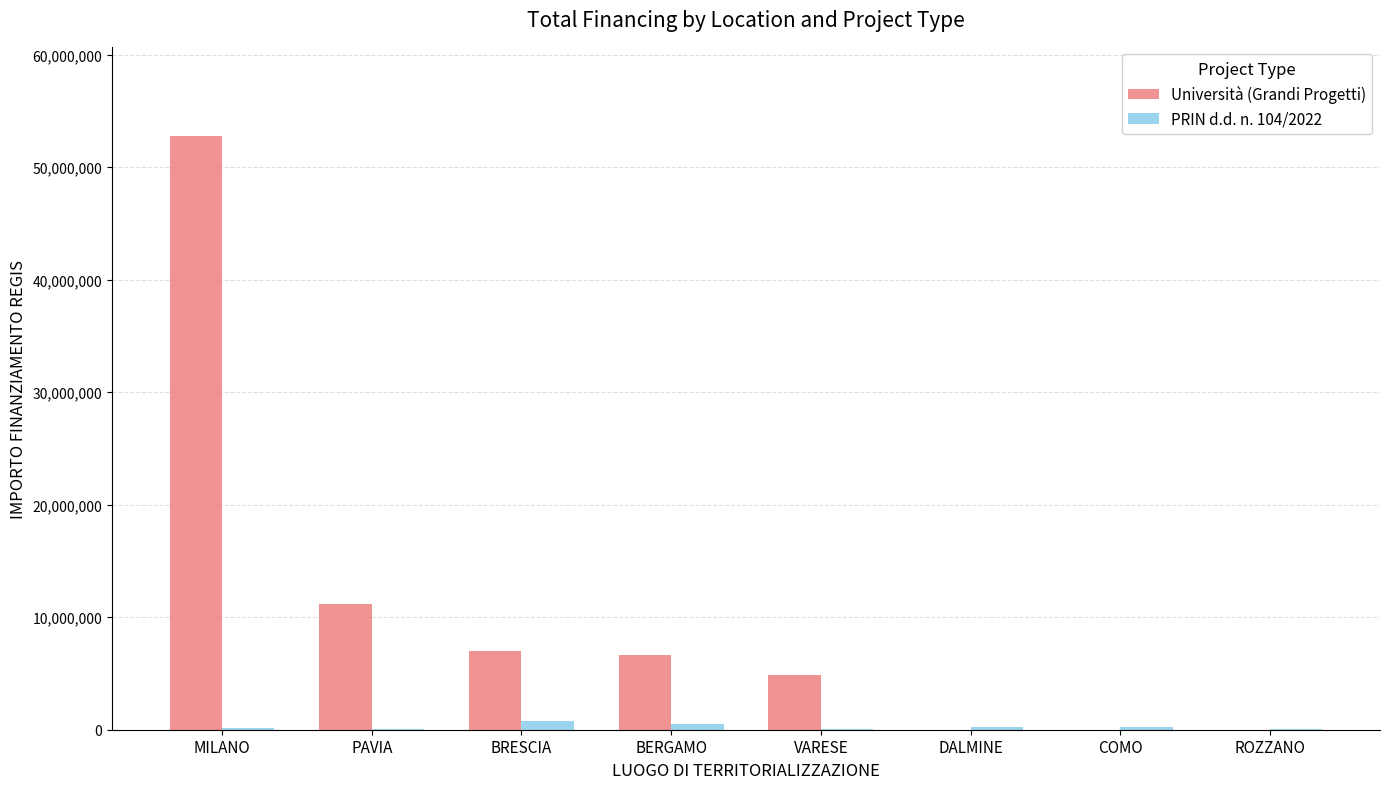

At which category is the sum across all series the highest?

MILANO